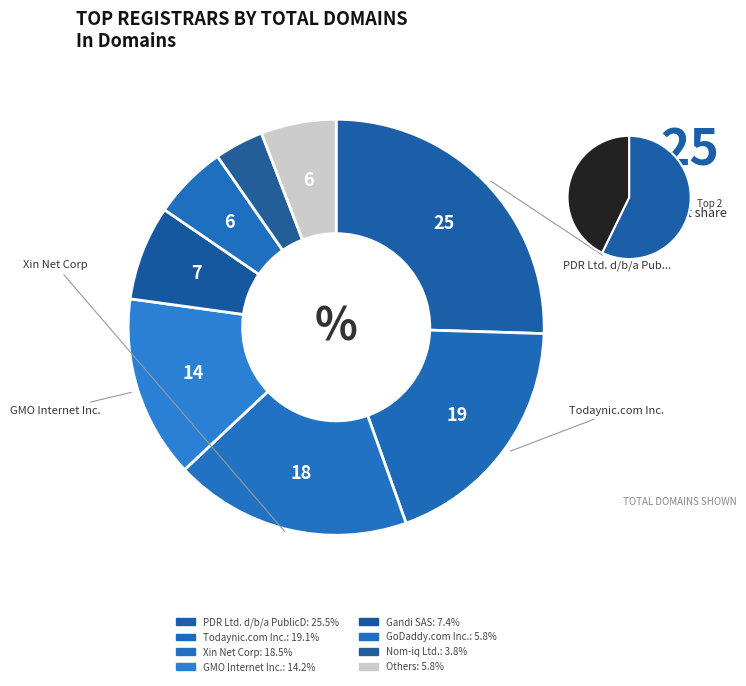

What portion of the pie excludes Dynadot LLC?

98.8%